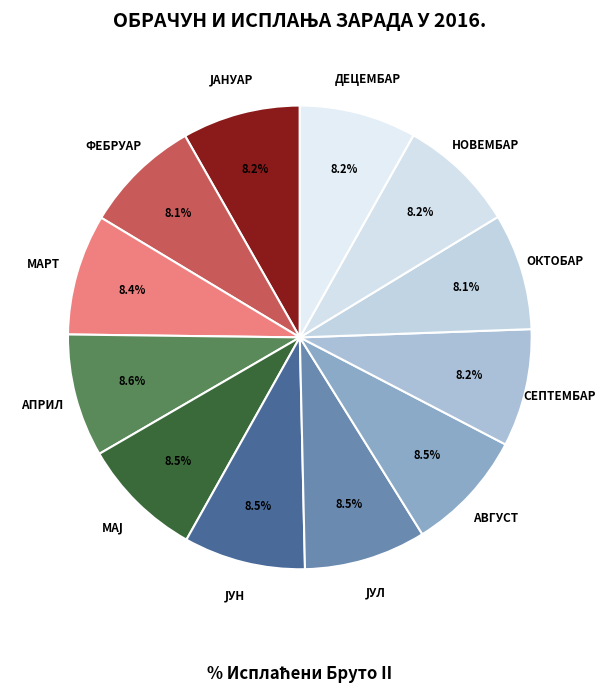

To the nearest percent, what portion does ОКТОБАР represent?

8%